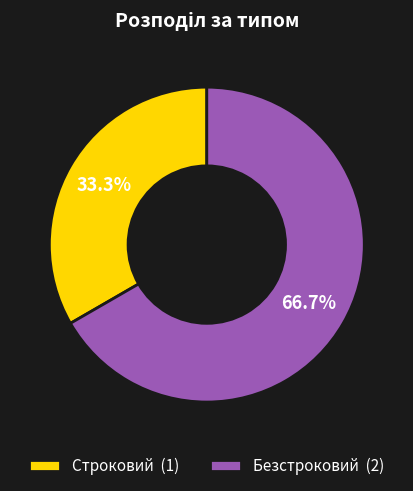

Rank the categories by value from lowest to highest.

Строковий, Безстроковий